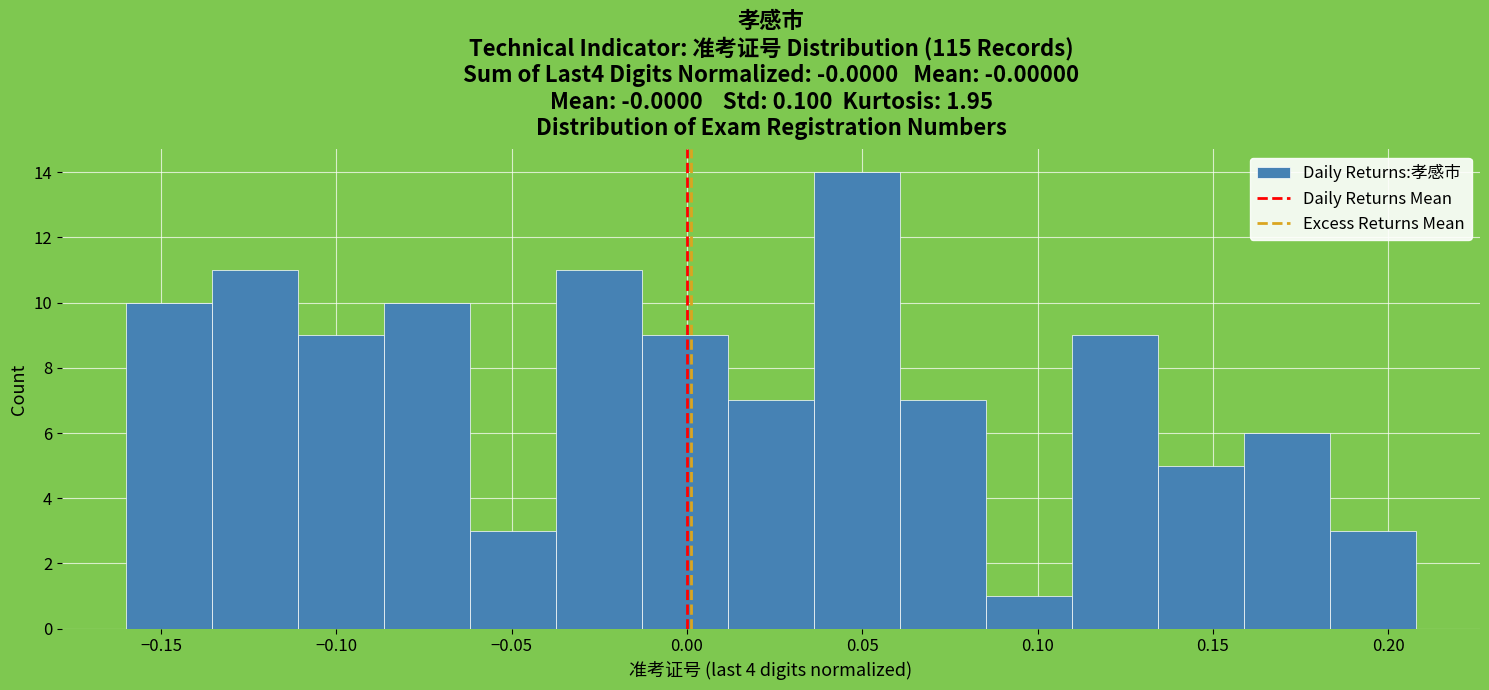

How tall is the bar that spans -0.035 to -0.015 on the x-axis? Neither the bar edges nor the heights are printed on the chart, so give them approximately, as read against the axes.

11